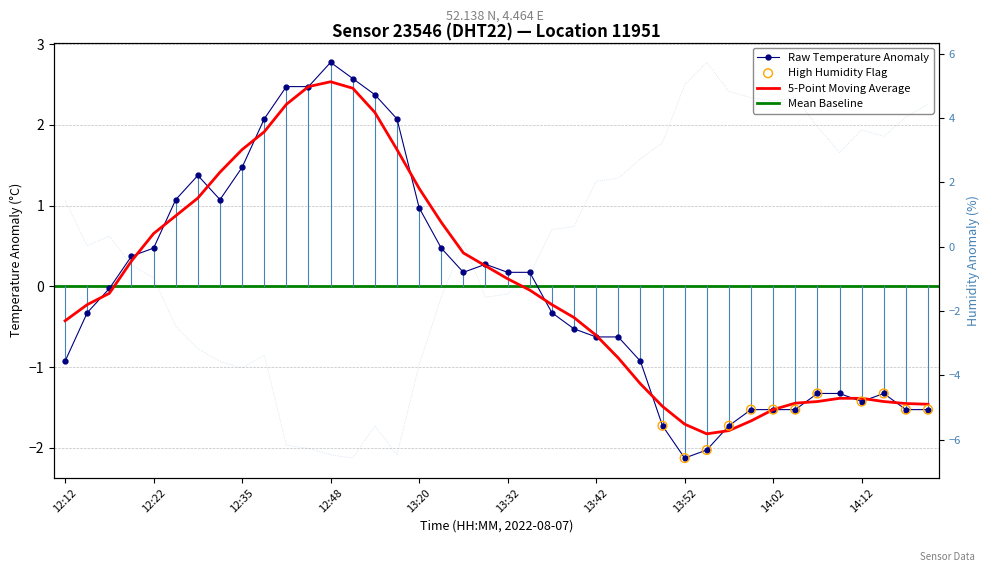

Which series has the largest total across all categories?

temperature